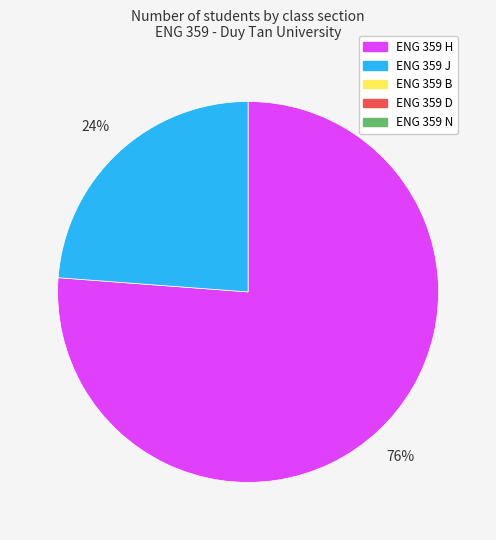

How many slices are in this pie chart?

2